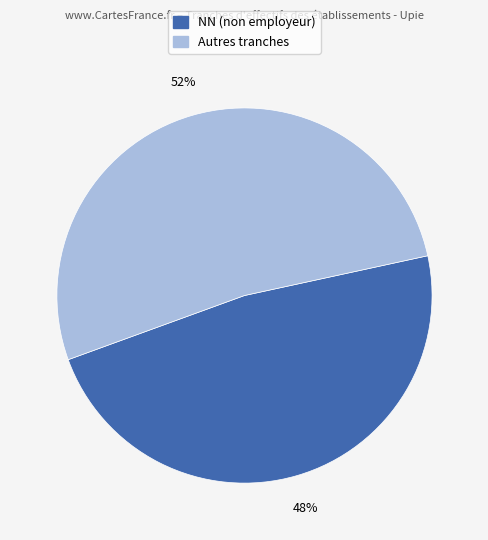

Does any single category account for the majority?

Yes